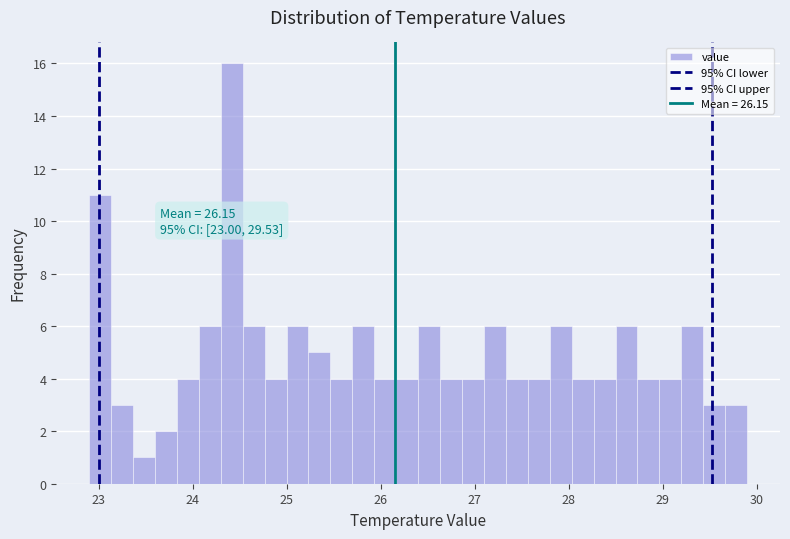

Around what value on the x-axis is the tallest bar? Give the approximate position of its centre, as read against the axis.

24.4